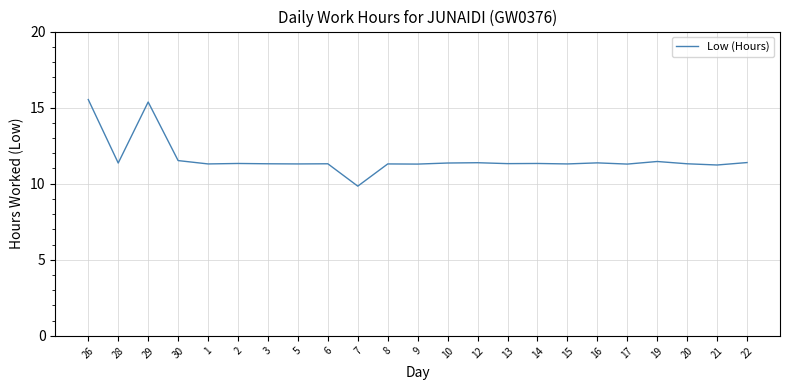

What is the change in value from 26 to 20?

-4.2